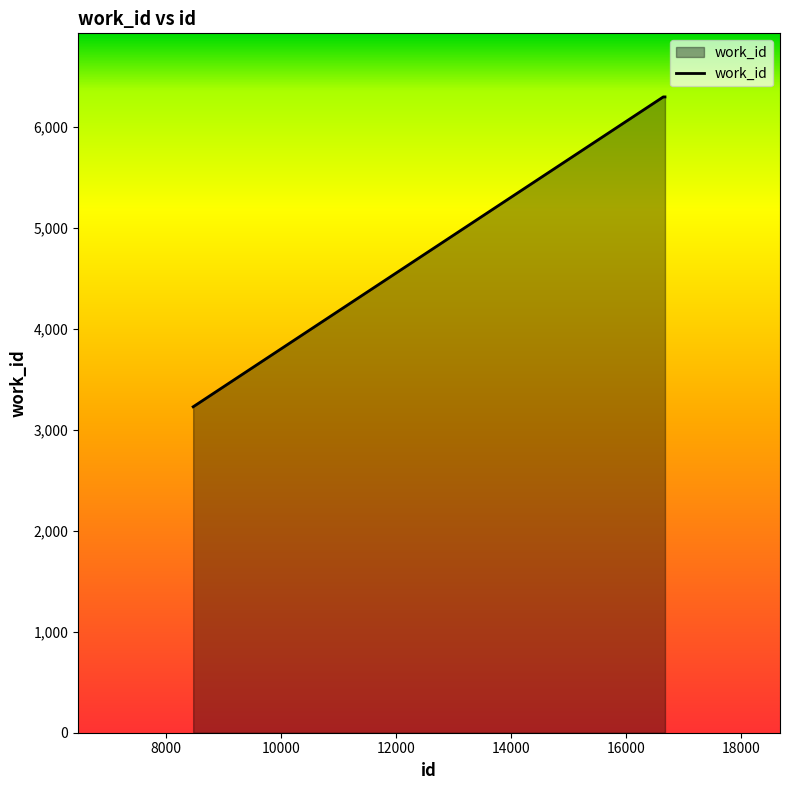

Does the chart display data point markers on the line(s)?

No